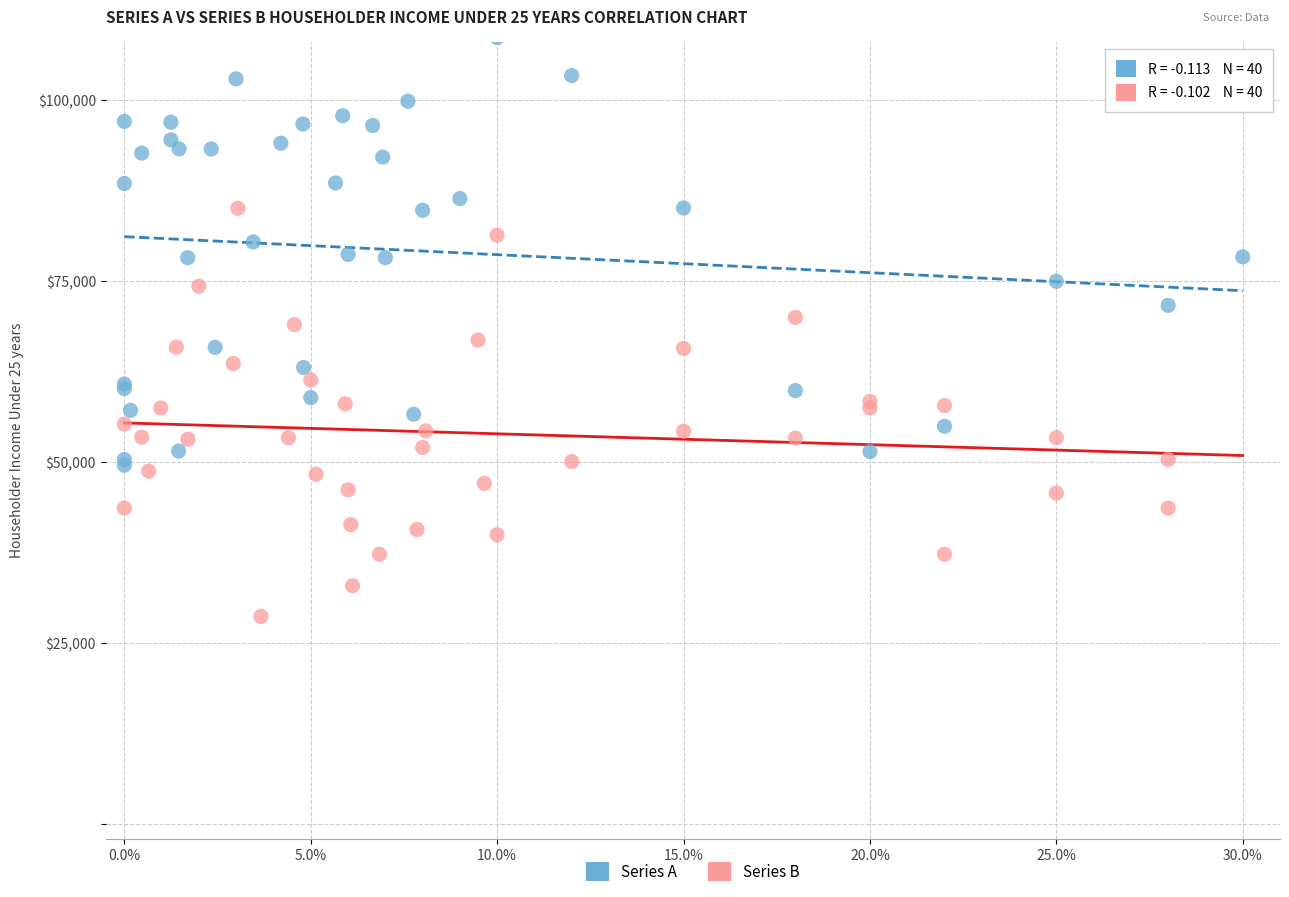

Which series reaches the maximum Y coordinate?

Series A